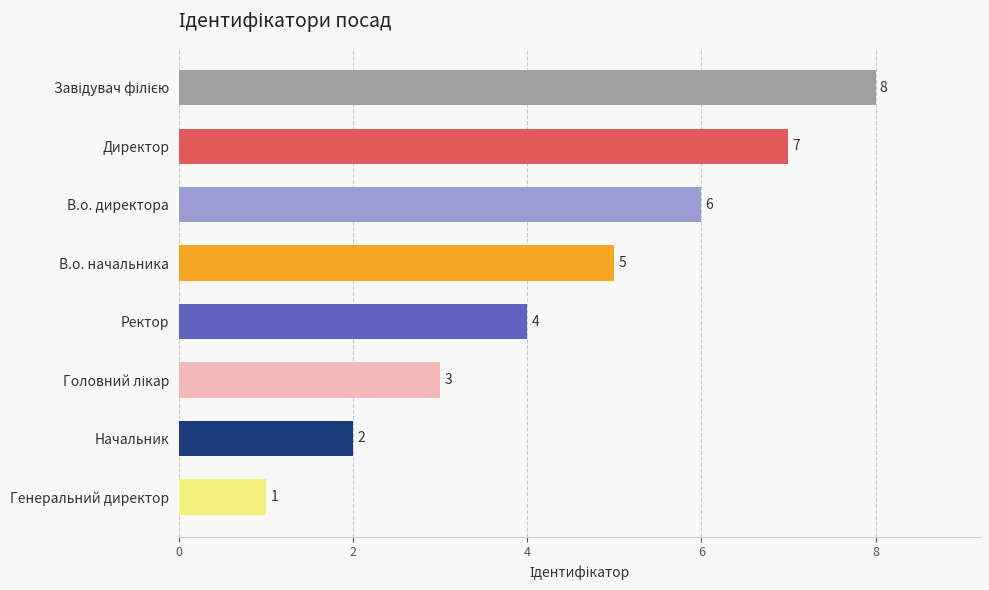

What is the maximum value shown in the chart?

8